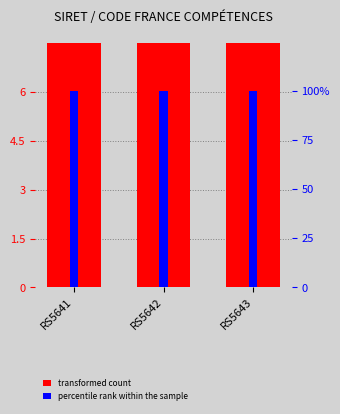

Which series changed the most between RS5641 and RS5642?

transformed count